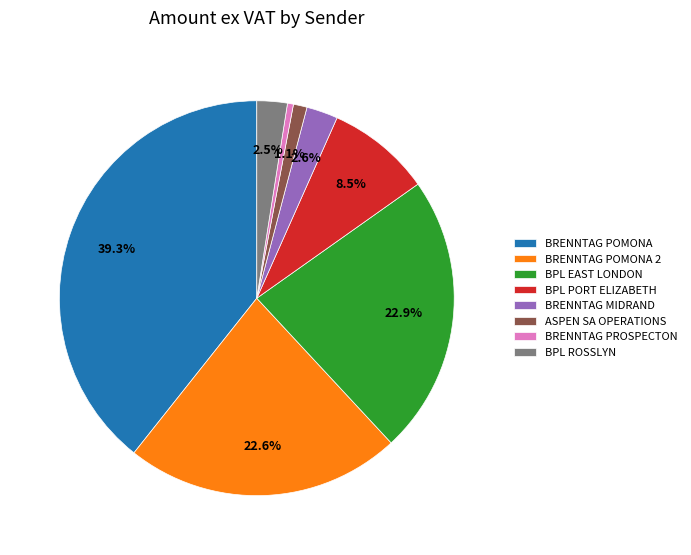

How many slices are in this pie chart?

8